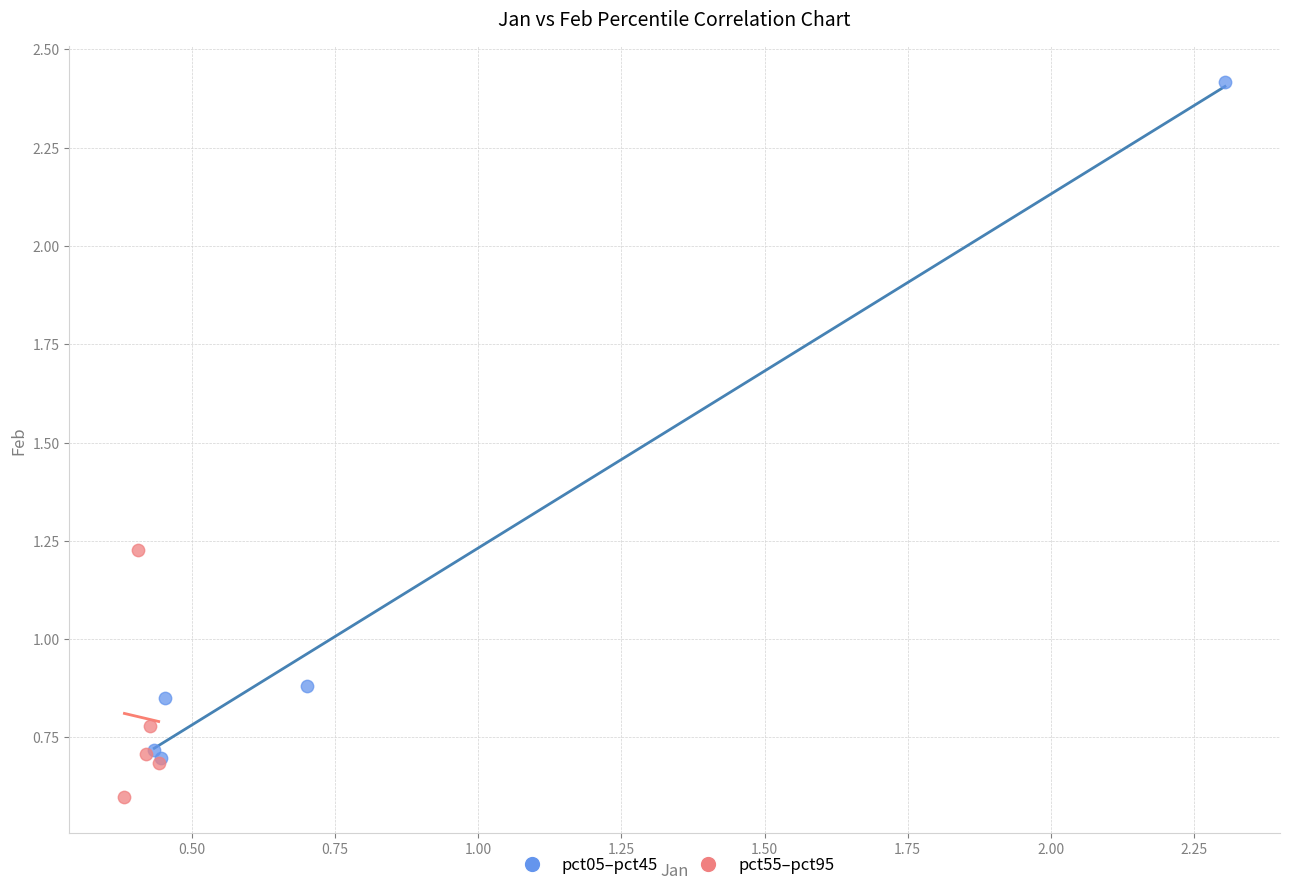

Which series has the largest Y range (max minus min)?

pct05–pct45